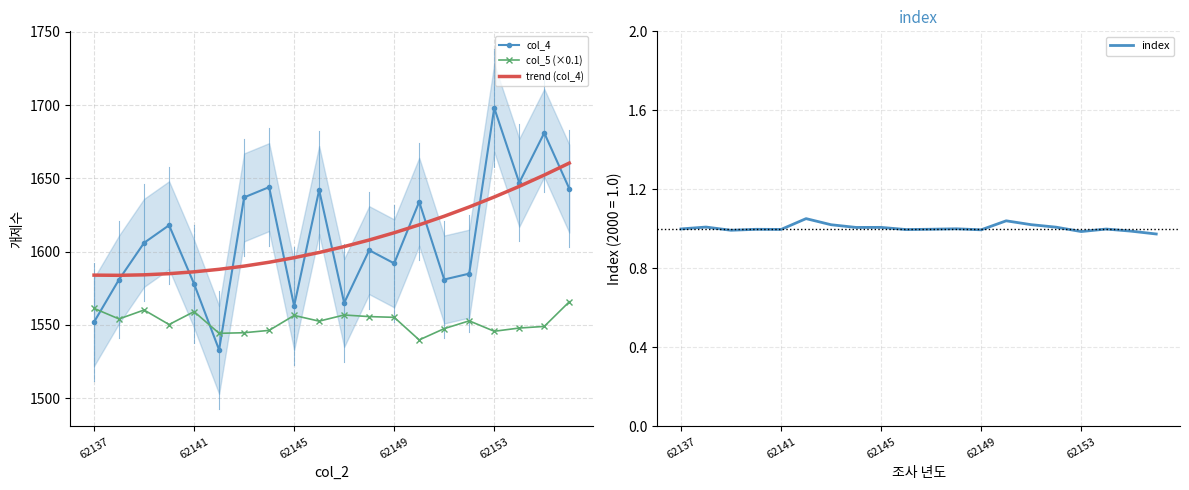

What is the value of the col_4 point at the 9th from the left?

1563.0